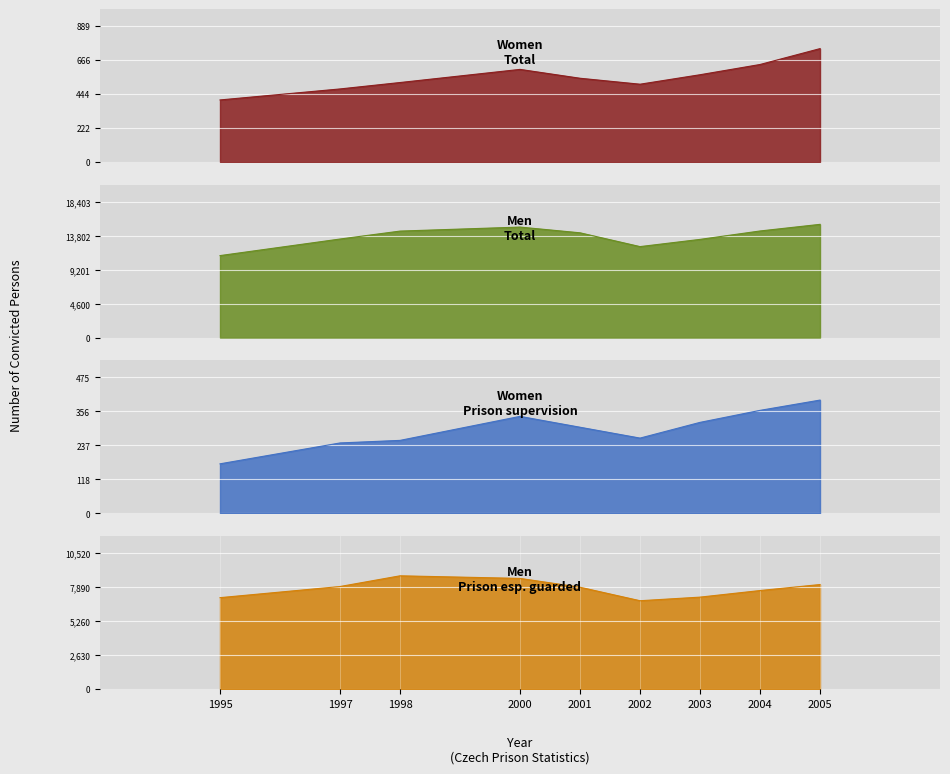

What is the value of the Men - Total point at the 5th from the left?

14190